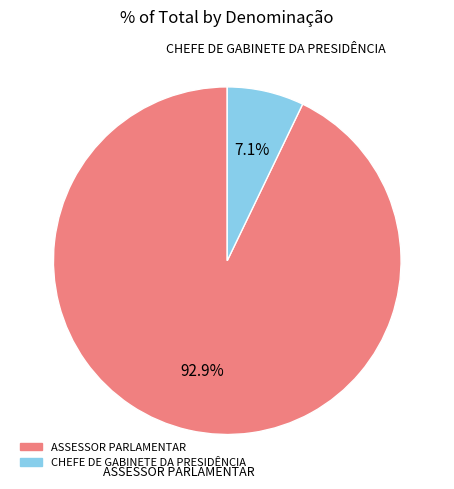

What is the largest slice in the pie chart?

ASSESSOR PARLAMENTAR